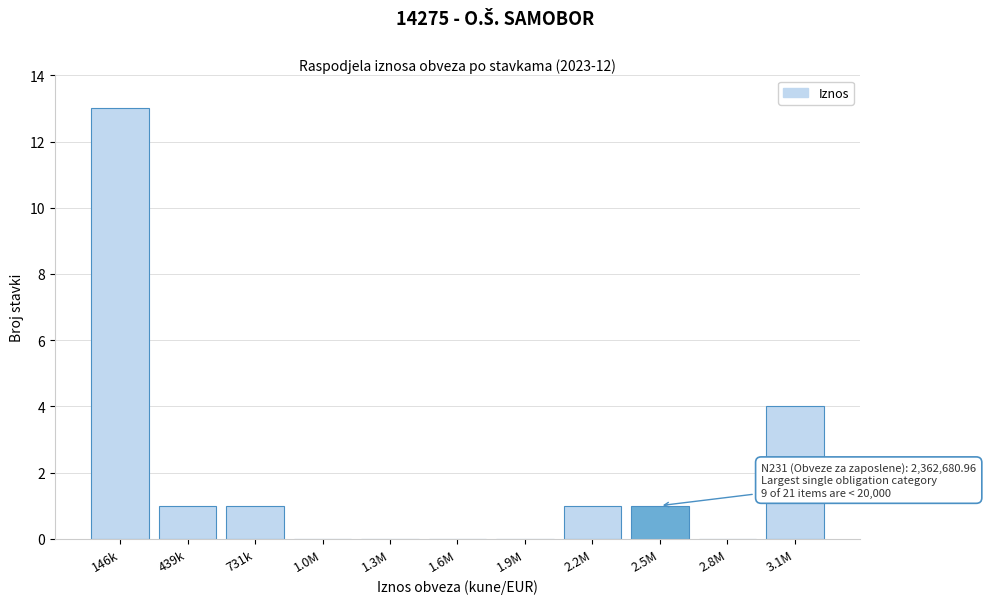

Reading left to right, list all the values displayed in this chart.

146k=13	439k=1	731k=1	1.0M=0	1.3M=0	1.6M=0	1.9M=0	2.2M=1	2.5M=1	2.8M=0	3.1M=4